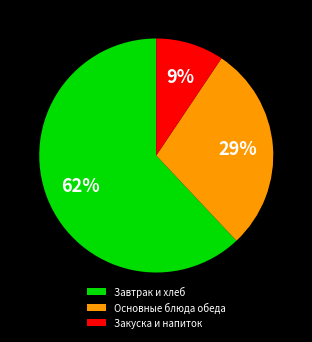

To the nearest percent, what portion does Закуска и напиток represent?

9%